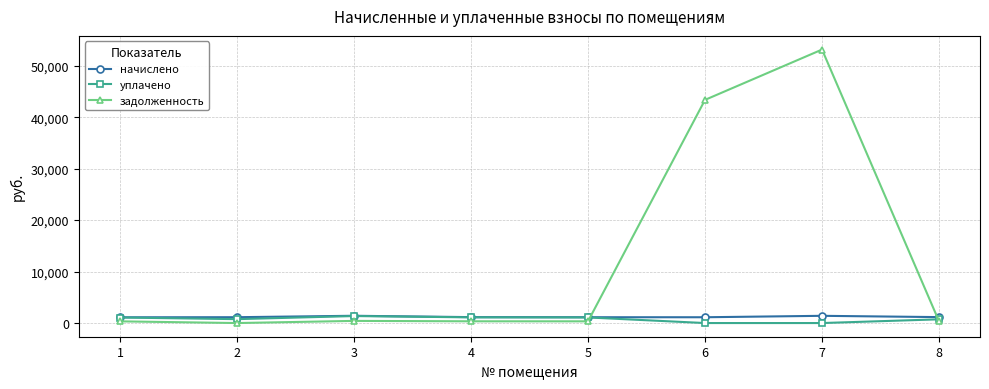

How many lines are shown in the chart?

3